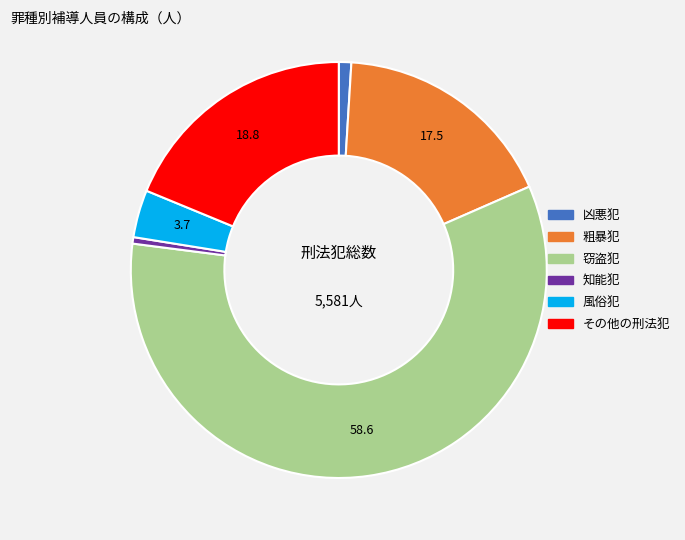

Combined, do 窃盗犯 and その他の刑法犯 account for over 50%?

Yes